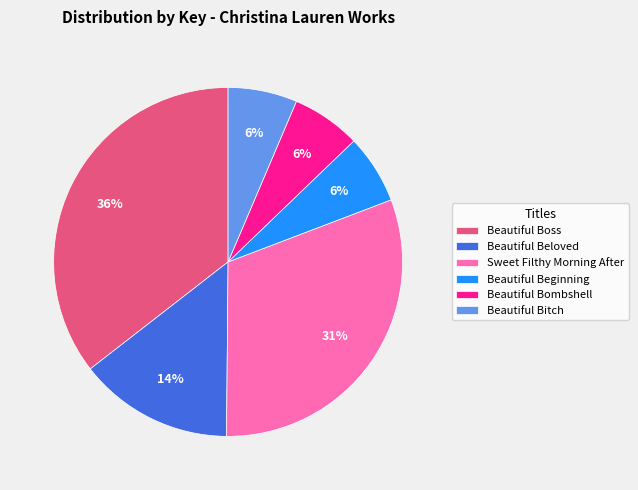

Approximately how many times larger is the value at Beautiful Beginning compared to Beautiful Bombshell?

1.0